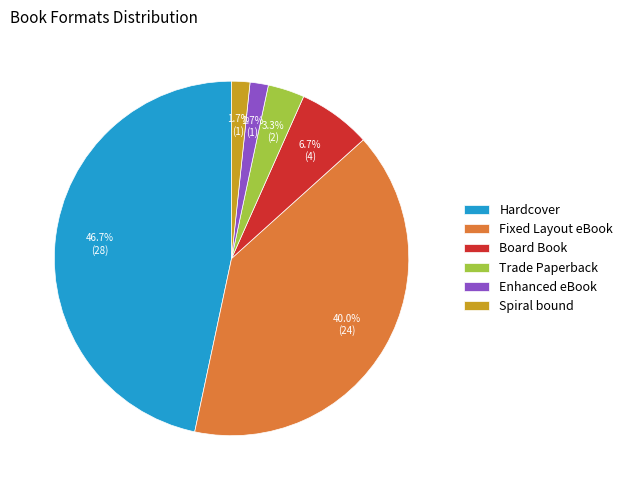

What percentage do Spiral bound and Trade Paperback together represent?

5.0%